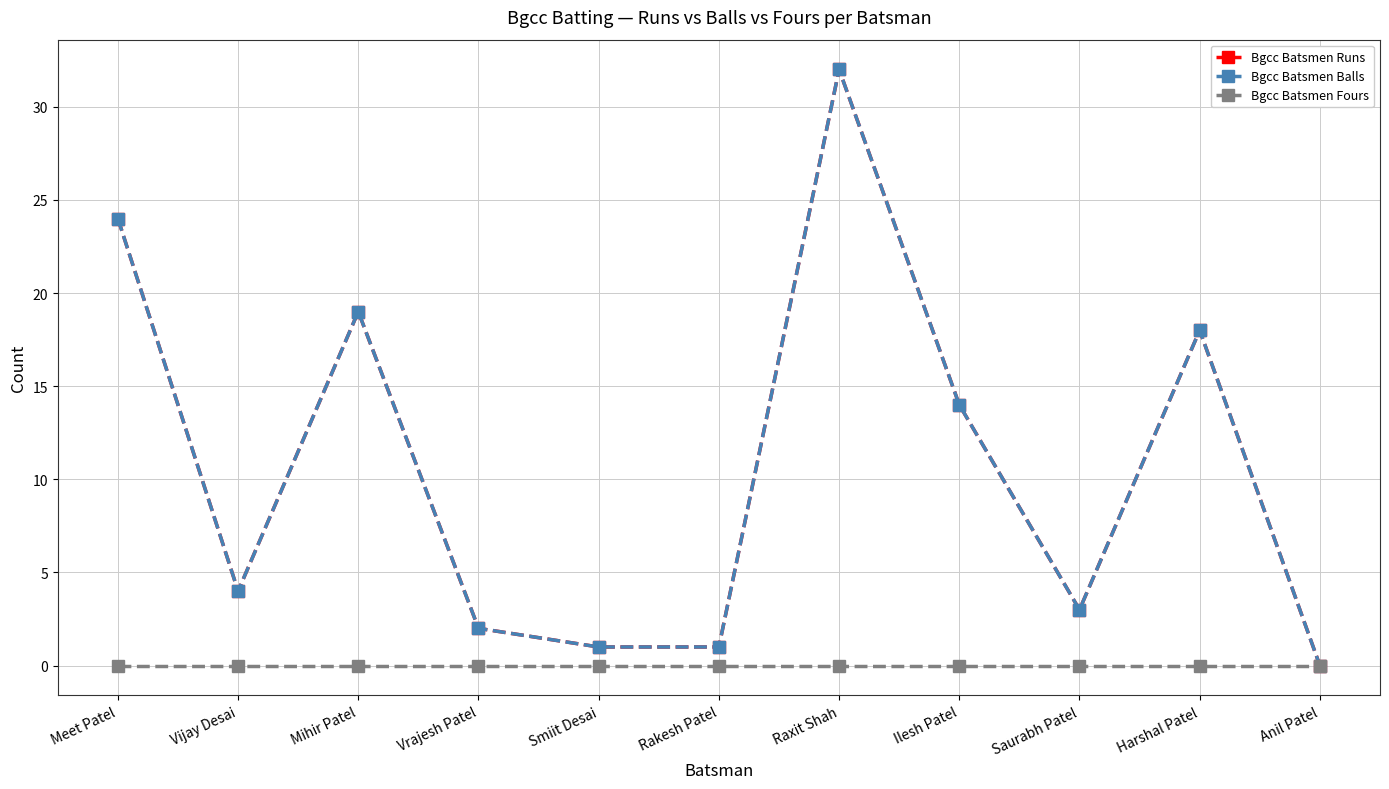

How many lines are shown in the chart?

3